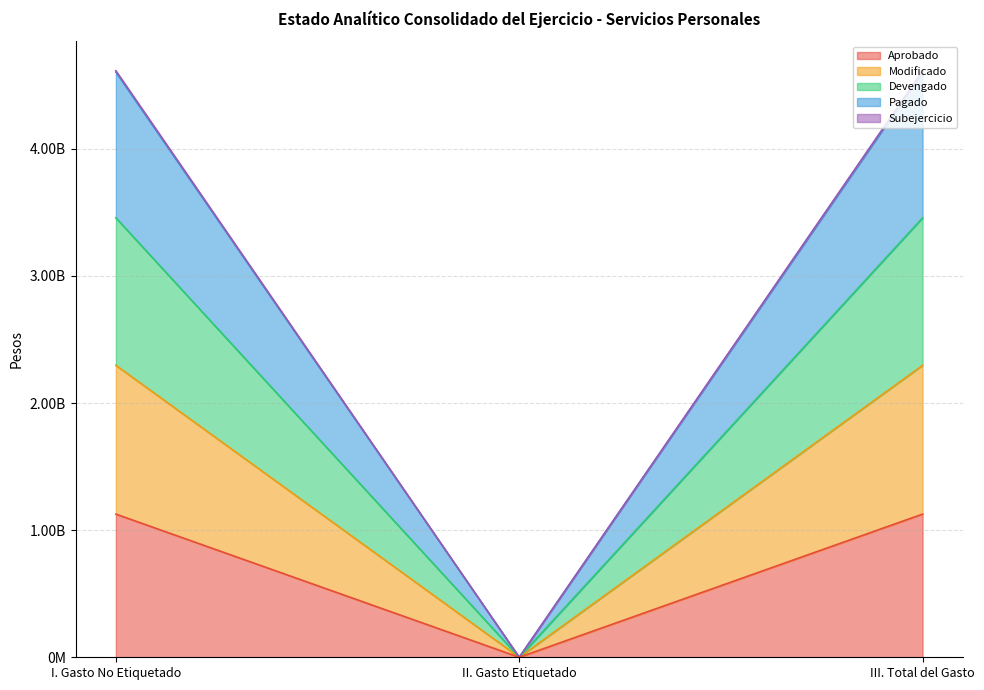

Does the chart display data point markers on the line(s)?

No